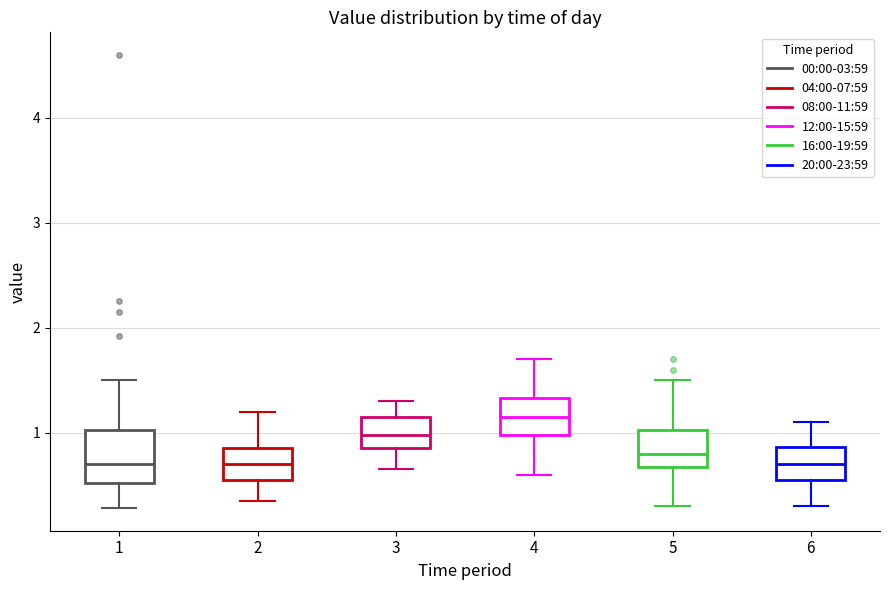

Comparing the boxes themselves (not the whiskers), which one is the tallest?

1